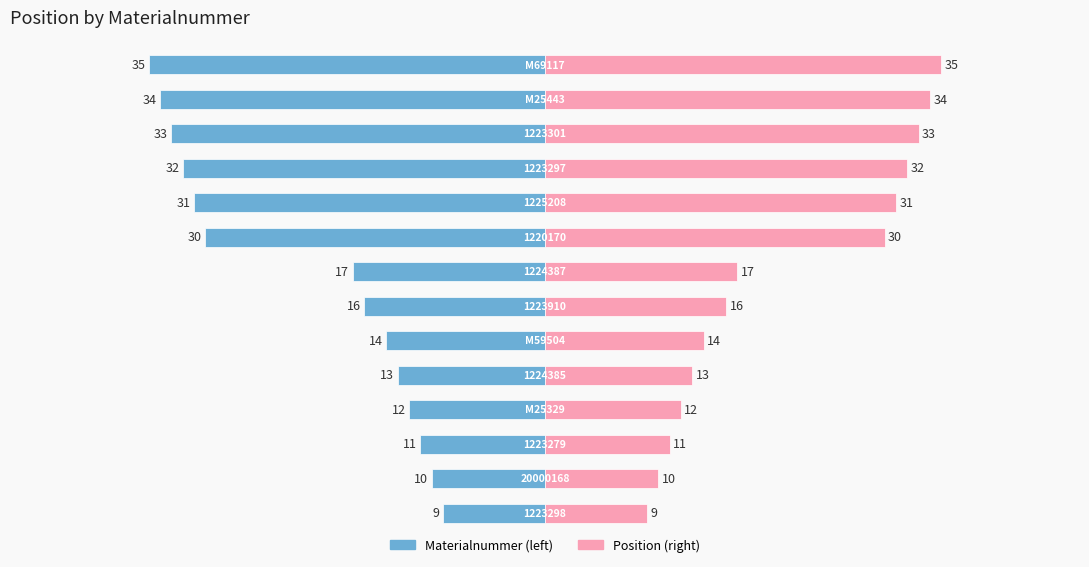

How many bars are there in each group?

2